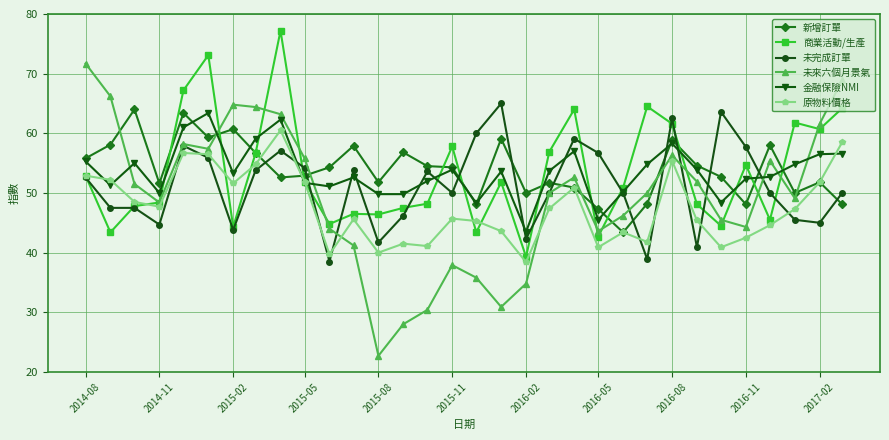

True or false: 金融保險NMI has more than 2 interior local peaks.

True